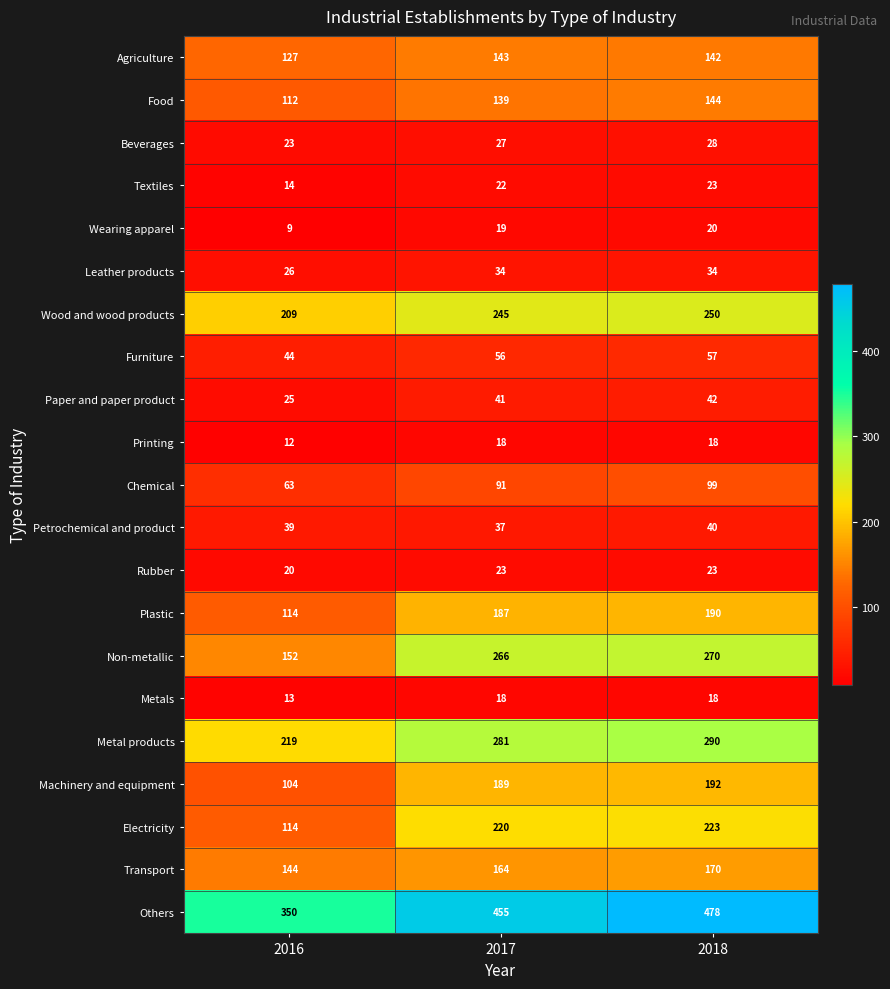

What is the sum of the Others values at 2016 and 2018?

828